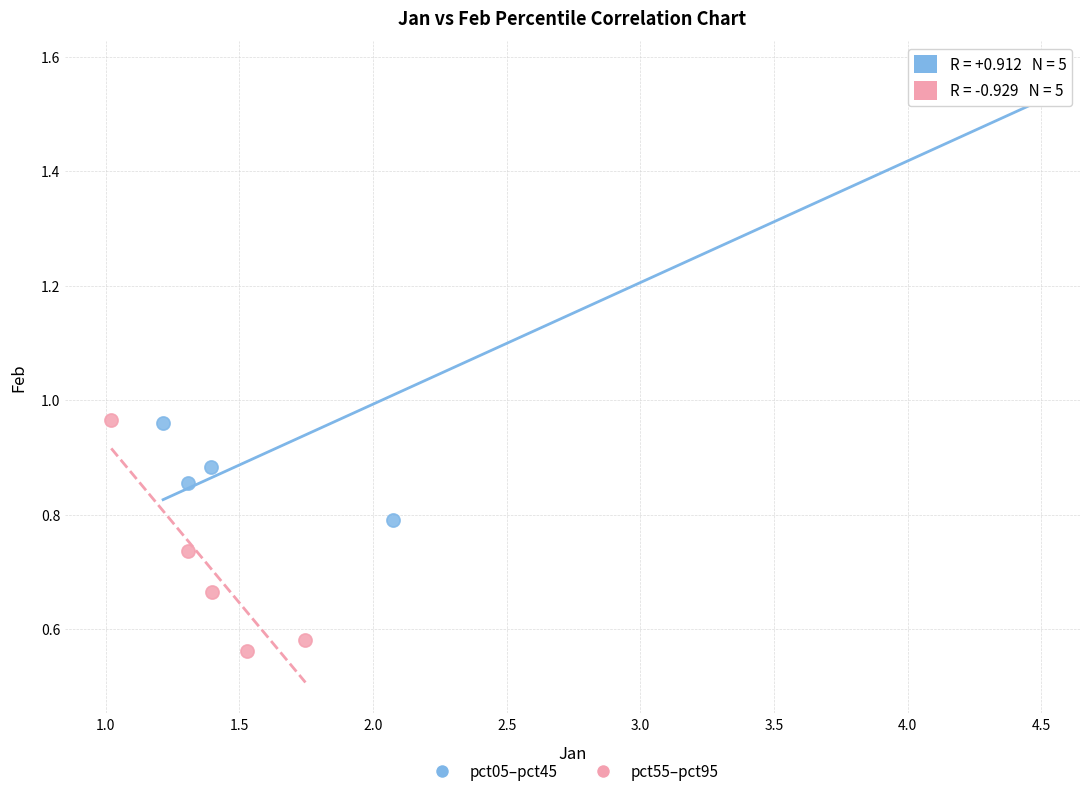

What are all the series names shown in the legend?

pct05–pct45, pct55–pct95